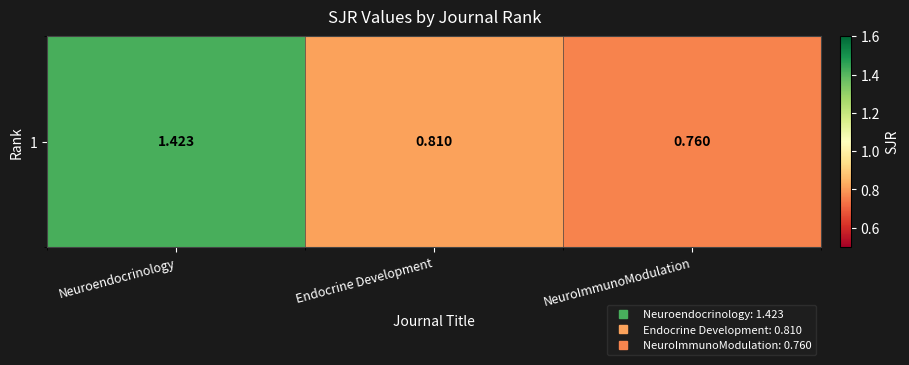

Count the number of data series in this chart.

1